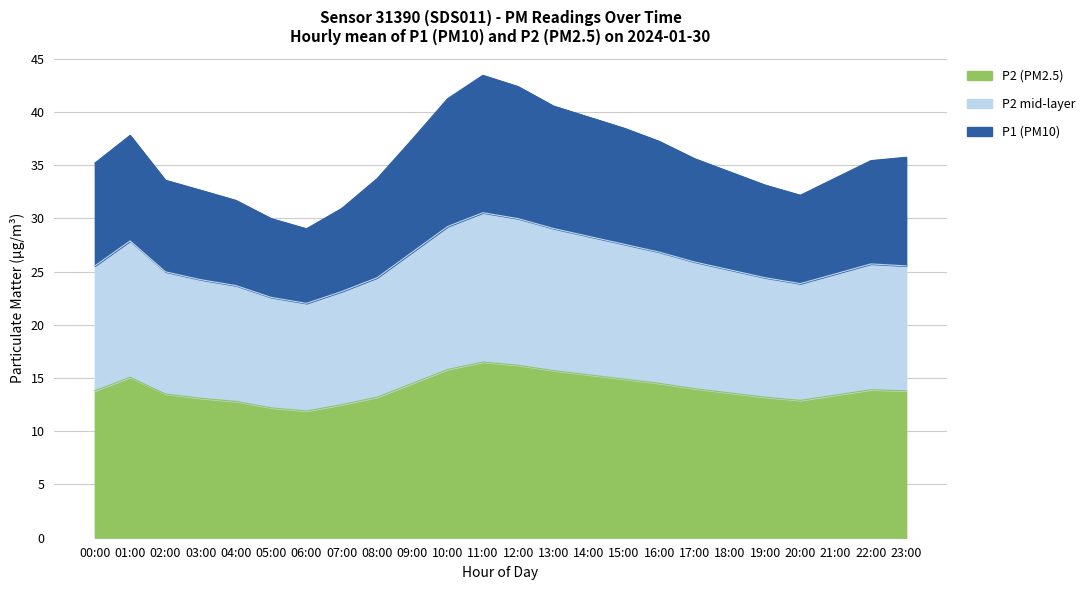

Where is the first local maximum for P1?

01:00